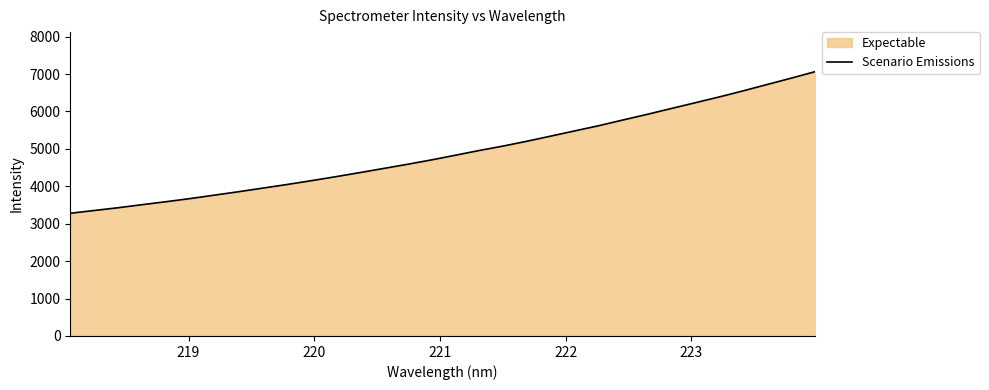

What is the greatest value displayed?

7062.2